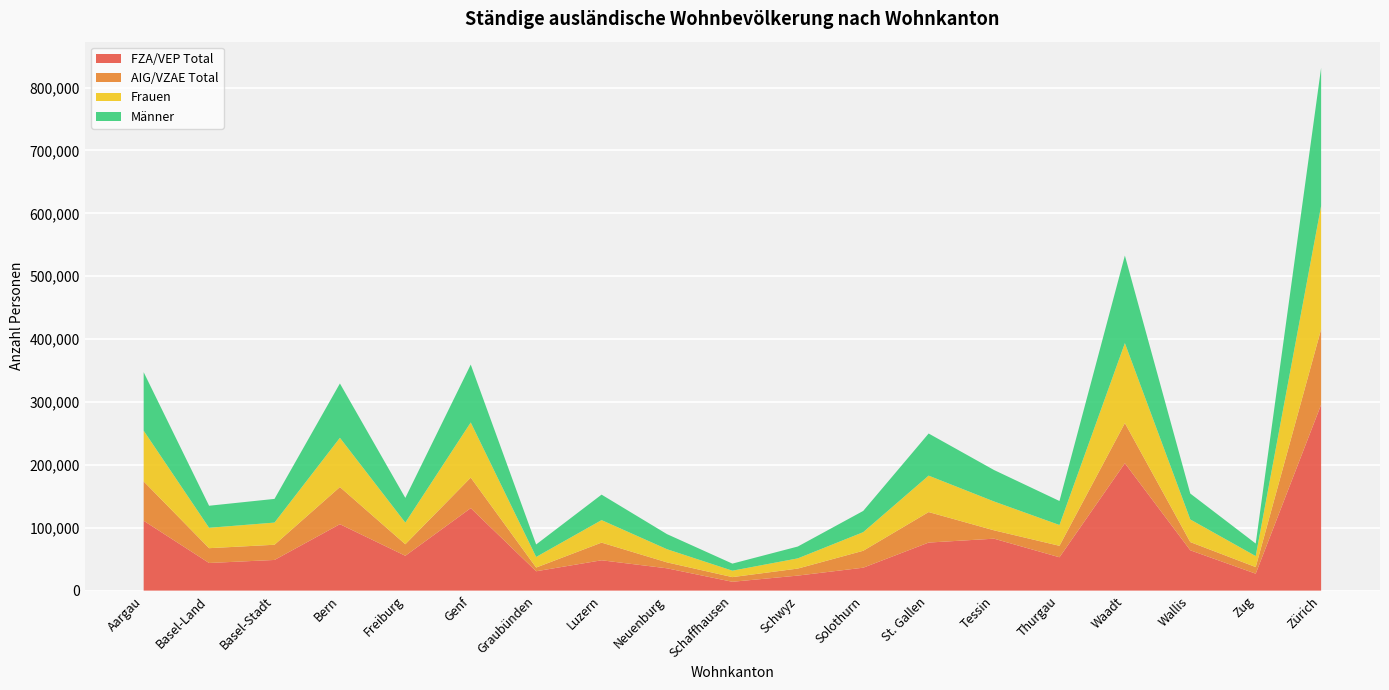

Reading right to left, transcribe all the data shown in this chart.

FZA/VEP Total: 295807	26942	64140	202598	53030	82597	76421	36455	23901	14054	35480	48251	30796	131154	55421	105642	48765	43946	111096
AIG/VZAE Total: 119909	10490	13046	63832	18230	13289	48507	26916	11161	7419	9444	28074	5904	48580	18309	59077	24165	23542	62590
Frauen: 196191	17491	35969	127151	33085	45878	57945	29602	16224	10216	20937	35820	16848	87687	34420	78302	35269	32440	80701
Männer: 219525	19941	41217	139279	38175	50008	66983	33769	18838	11257	23987	40505	19852	92047	39310	86417	37661	35048	92985